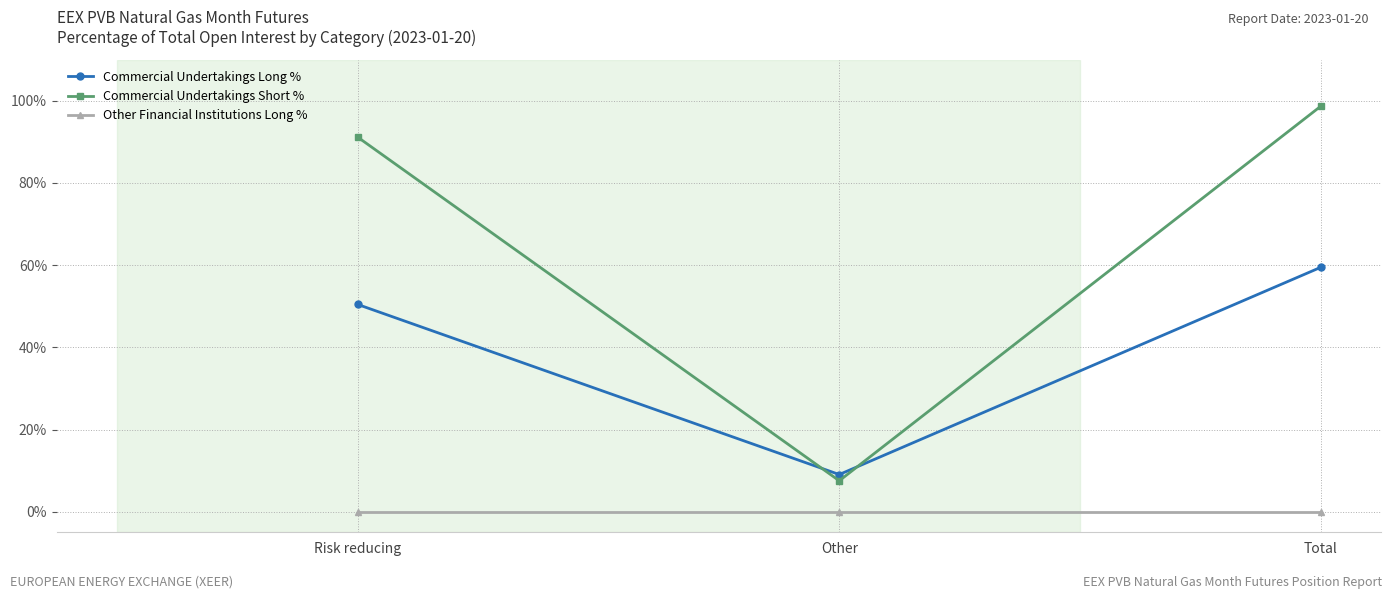

At how many categories does at least one series exceed 40?

2